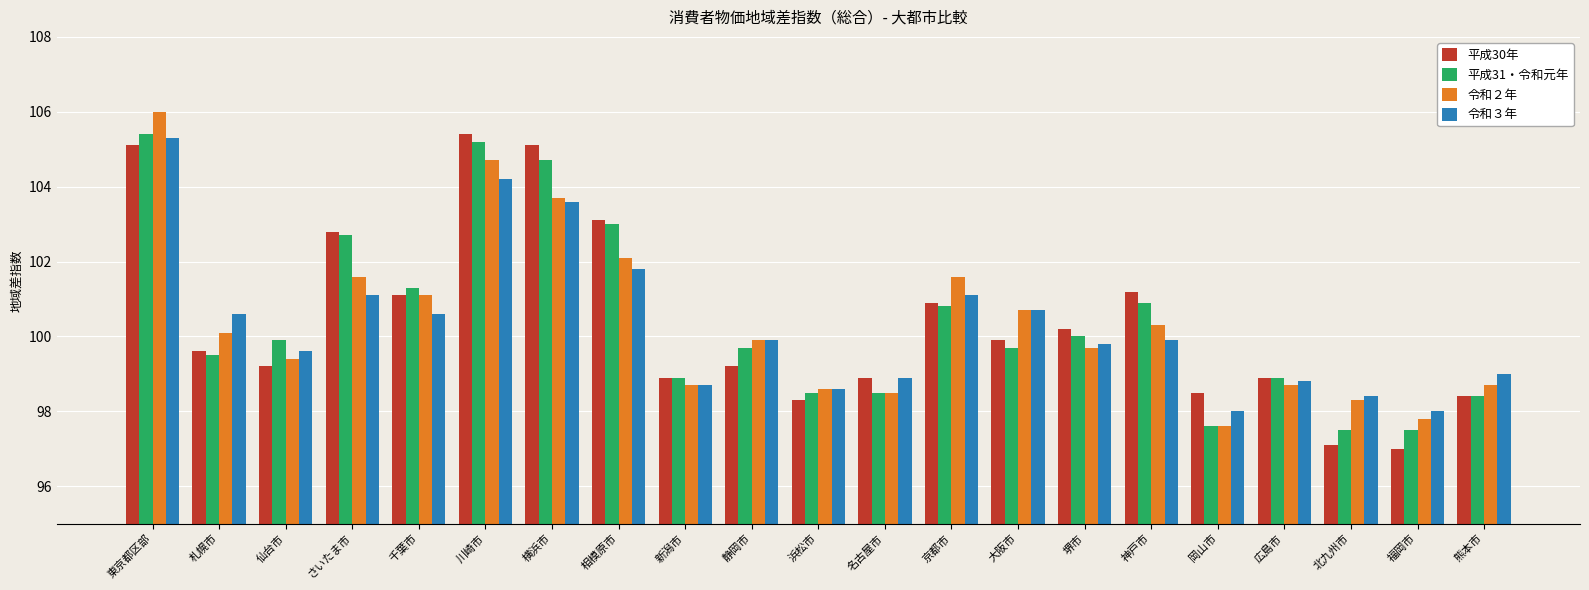

Is it true that 令和２年 equals 156.9 at 名古屋市?

False